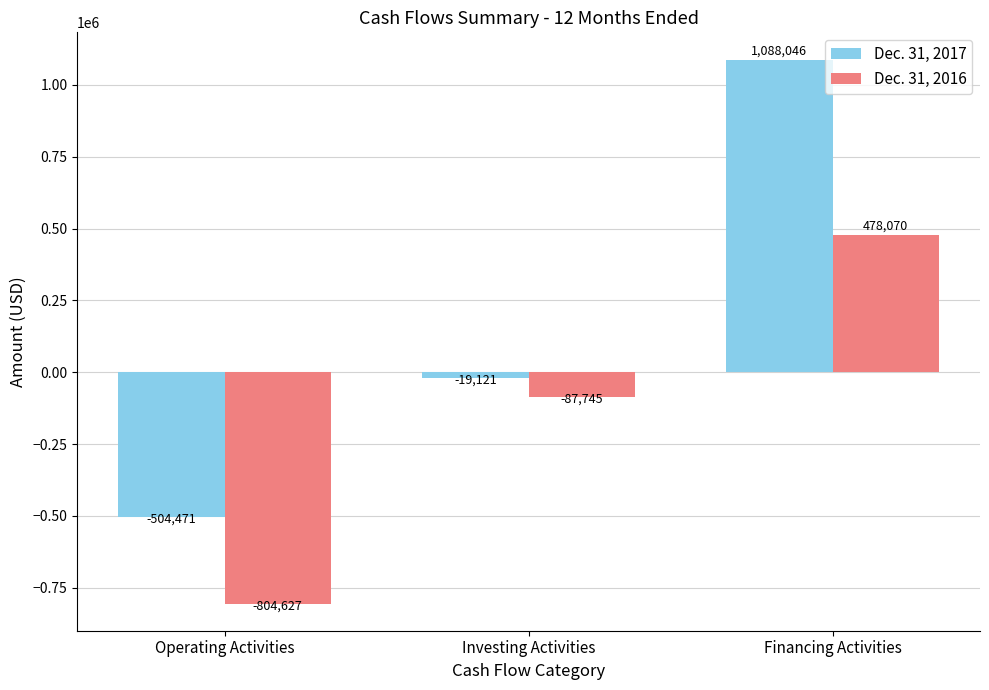

What is the difference between the highest and lowest values at Financing Activities?

609976